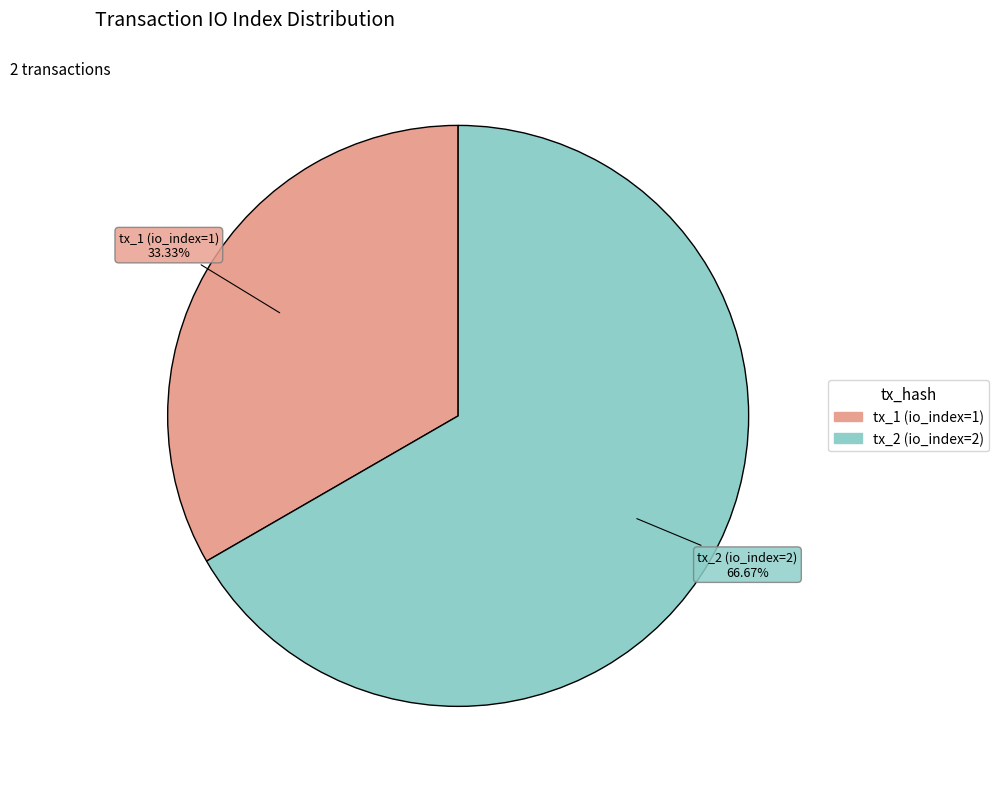

How many segments does this pie chart have?

2